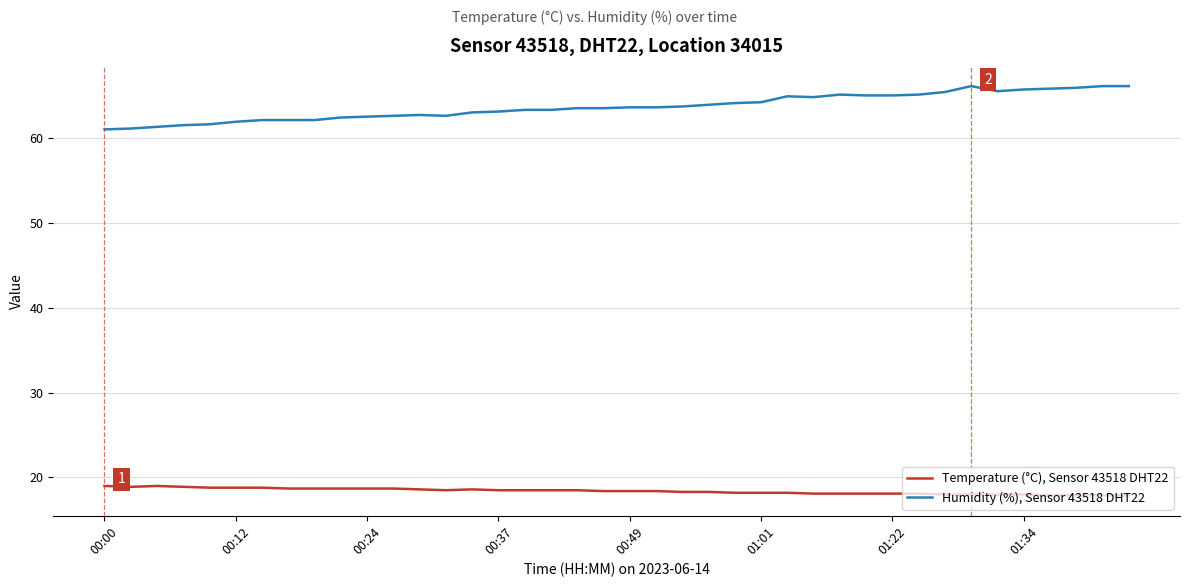

What is the maximum value for Humidity (%), Sensor 43518 DHT22?

66.1